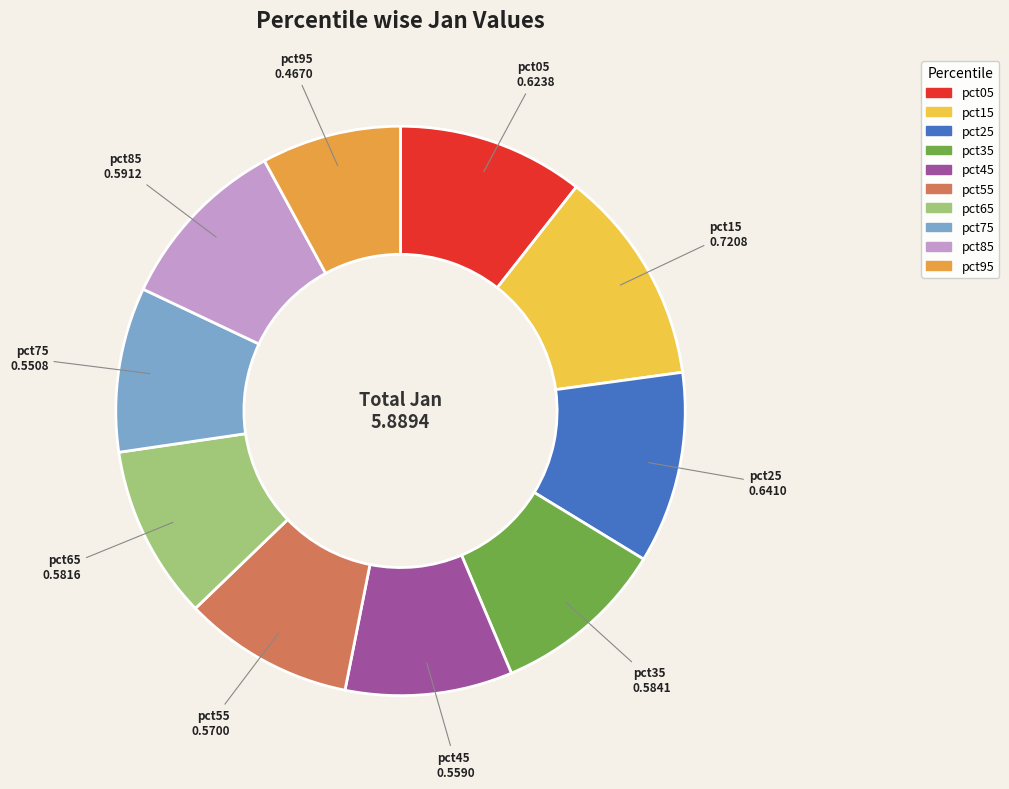

Does pct15 account for over 50% of the chart?

No